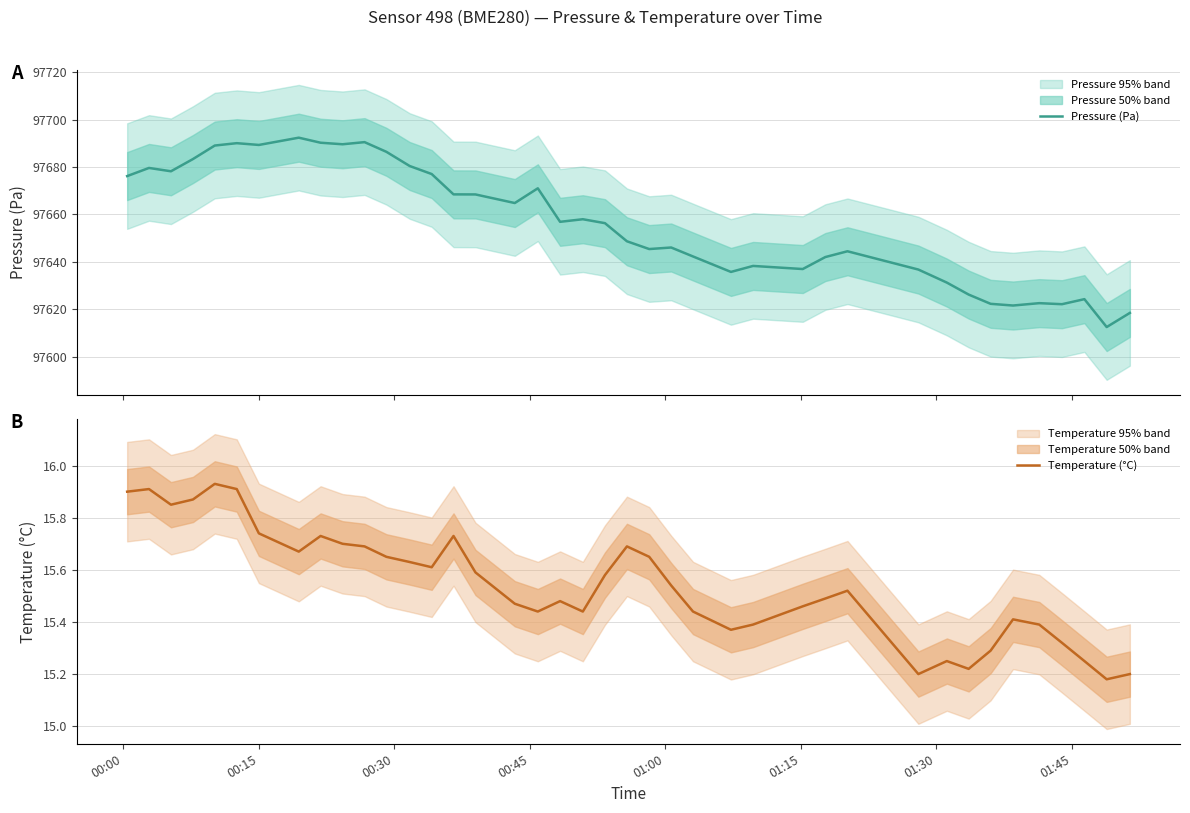

How many data points does each series have?

40